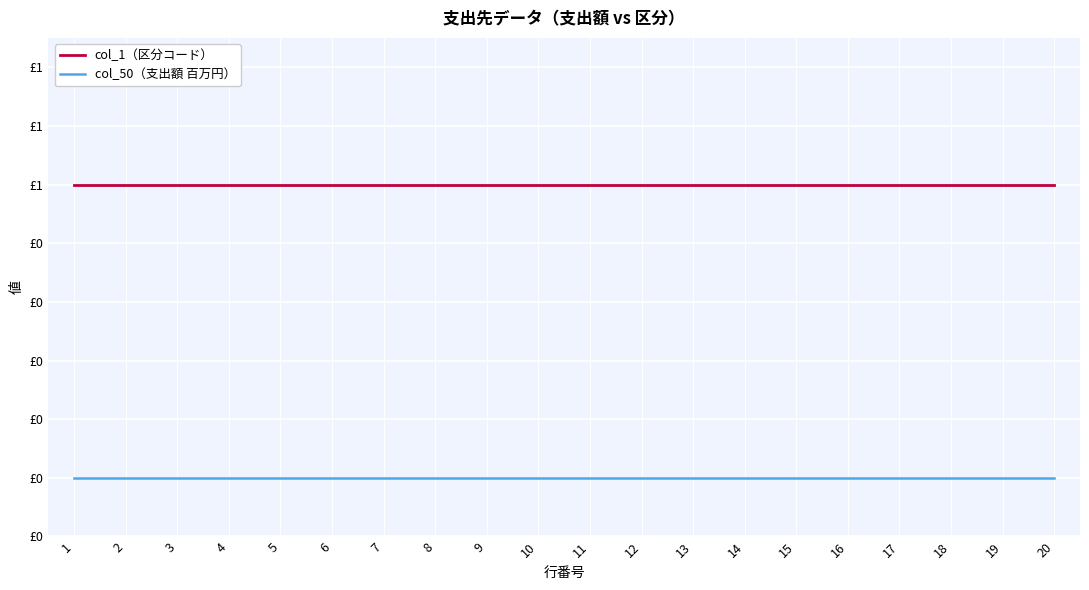

What is the maximum value for col_1（区分コード）?

1